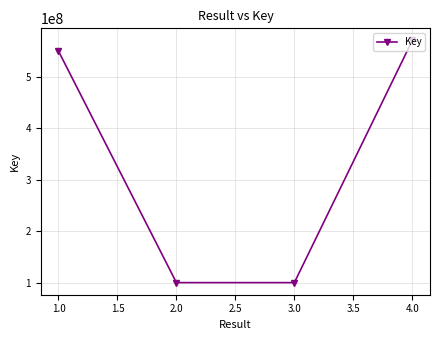

How many interior local valleys (lower than both neighbors) does the data have?

1